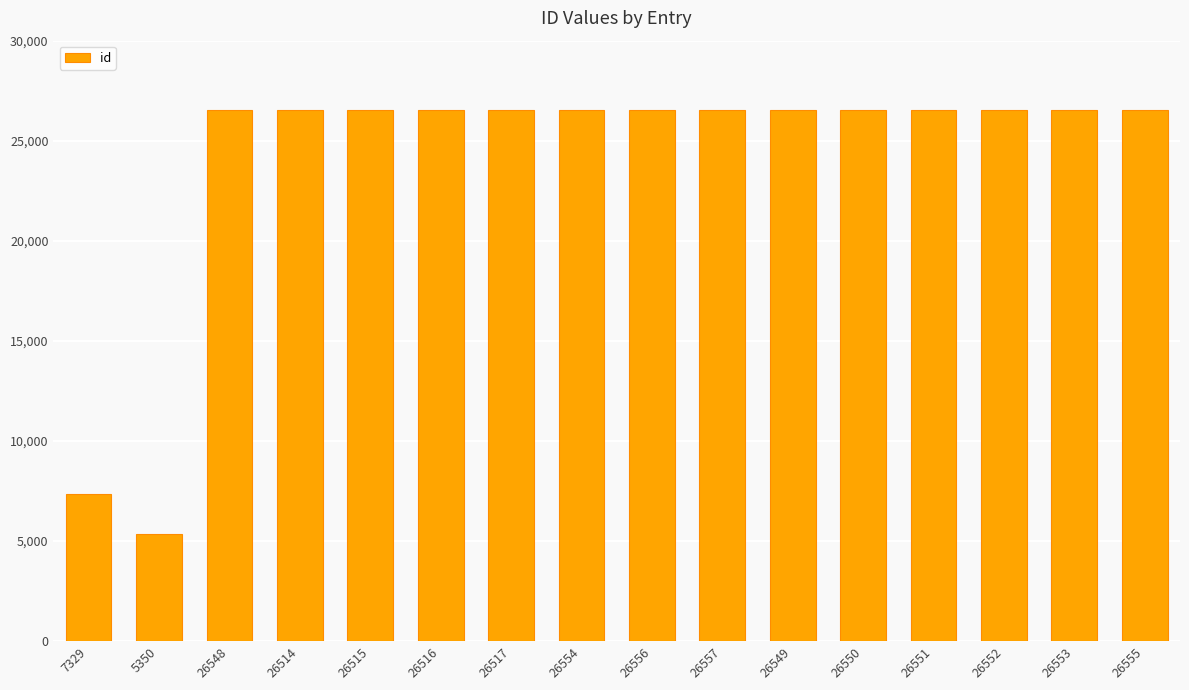

What is the label of the 2nd bar from the left?

5350